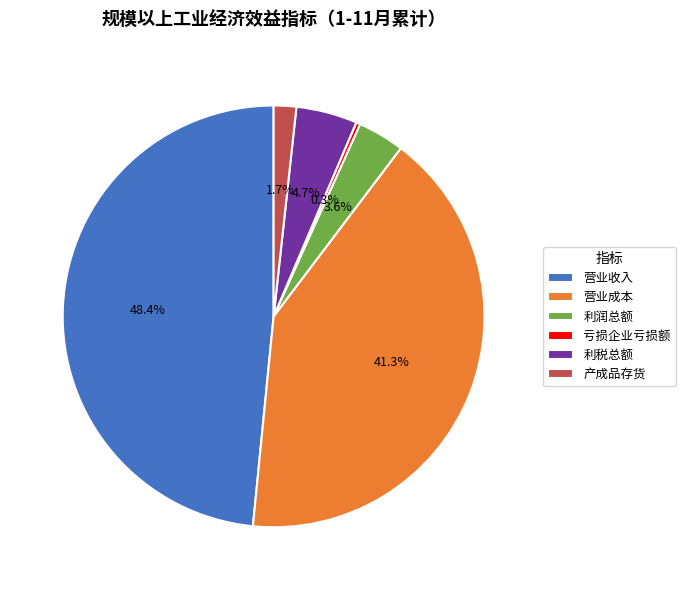

Which slice is the largest?

营业收入